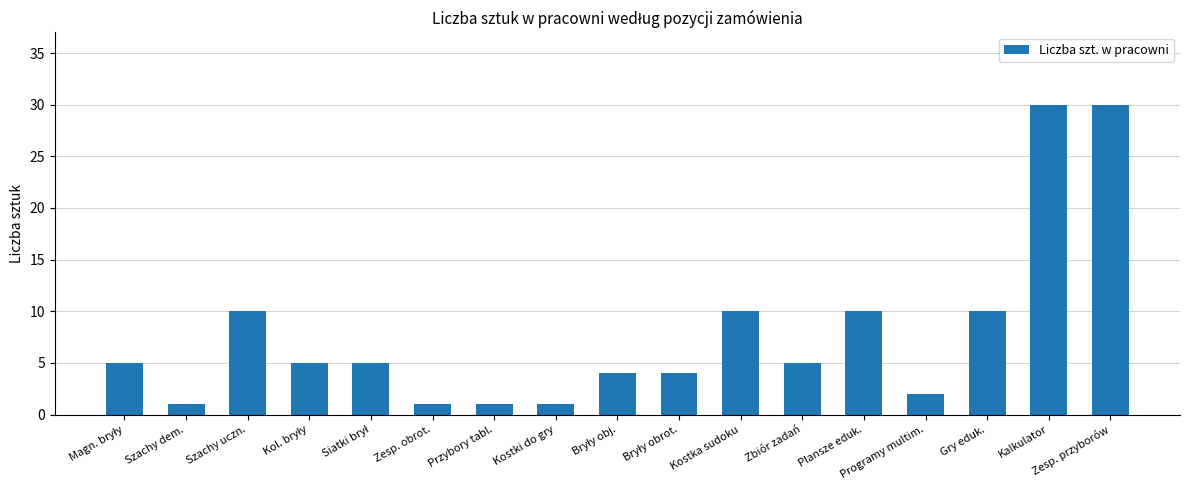

The value at Zesp. przyborów is 42. True or false?

False